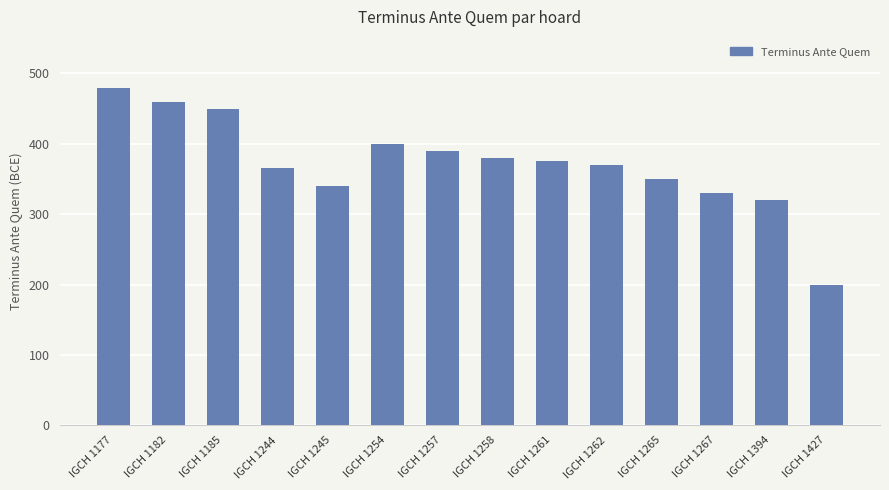

Are the bars horizontal?

No